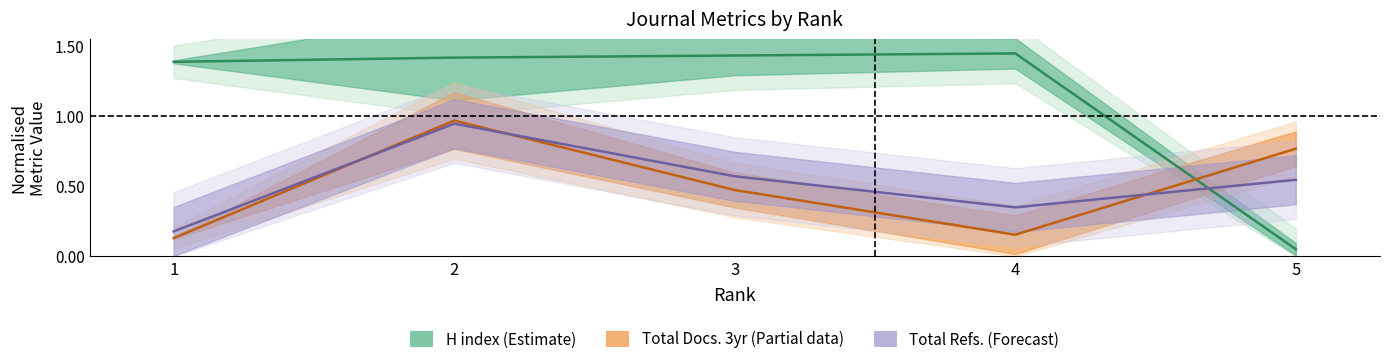

Where is the first local maximum for H index?

4